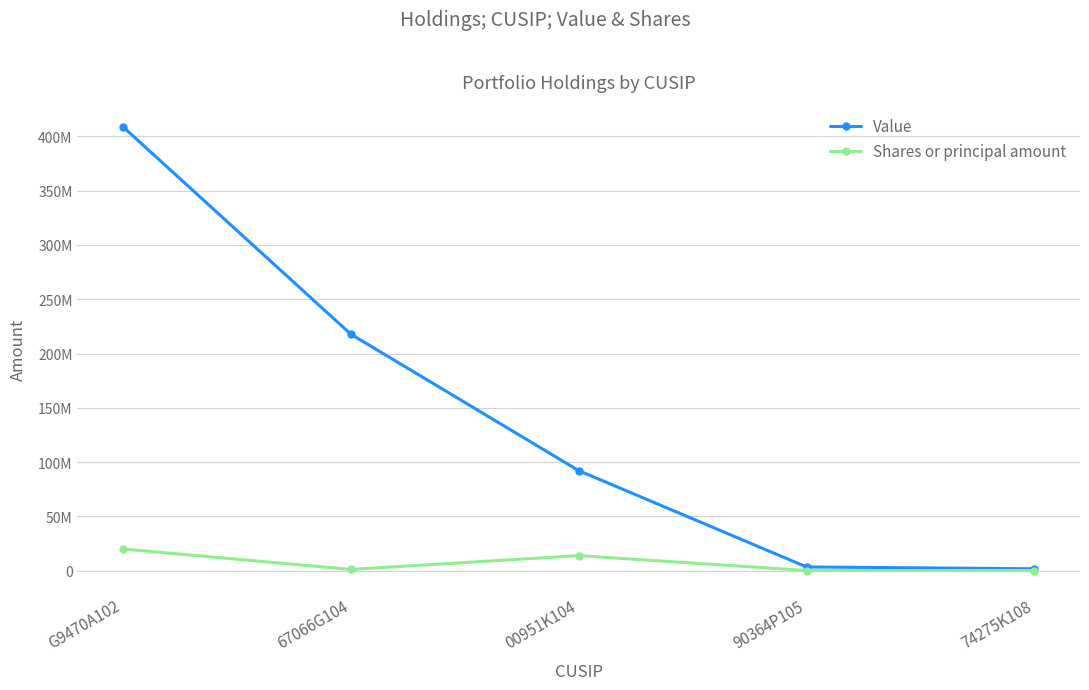

List the labels in order of Value value, largest first.

G9470A102, 67066G104, 00951K104, 90364P105, 74275K108